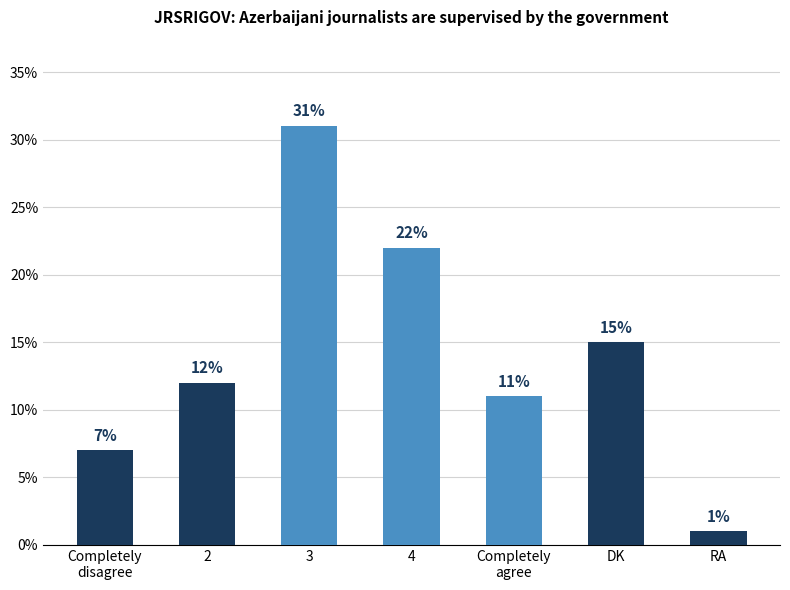

Between Completely
disagree and DK, which is larger?

DK